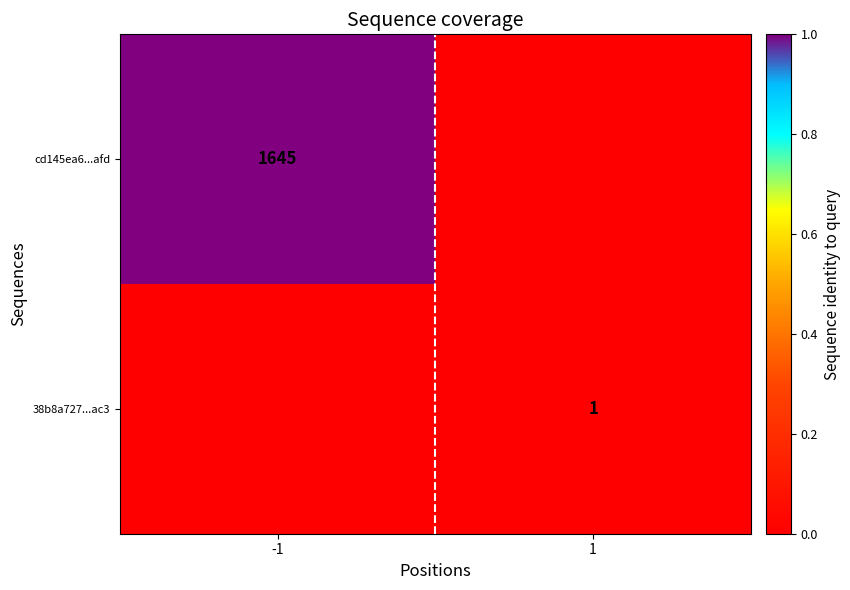

The cd145ea6...afd series shows 2510 at -1. True or false?

False